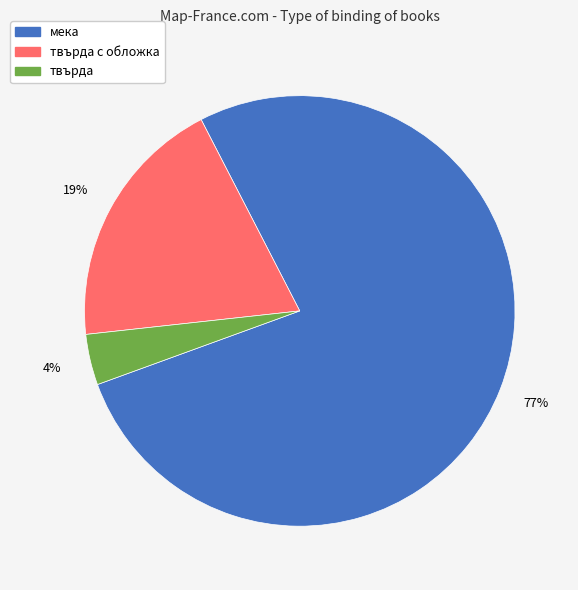

Does any single category account for the majority?

Yes